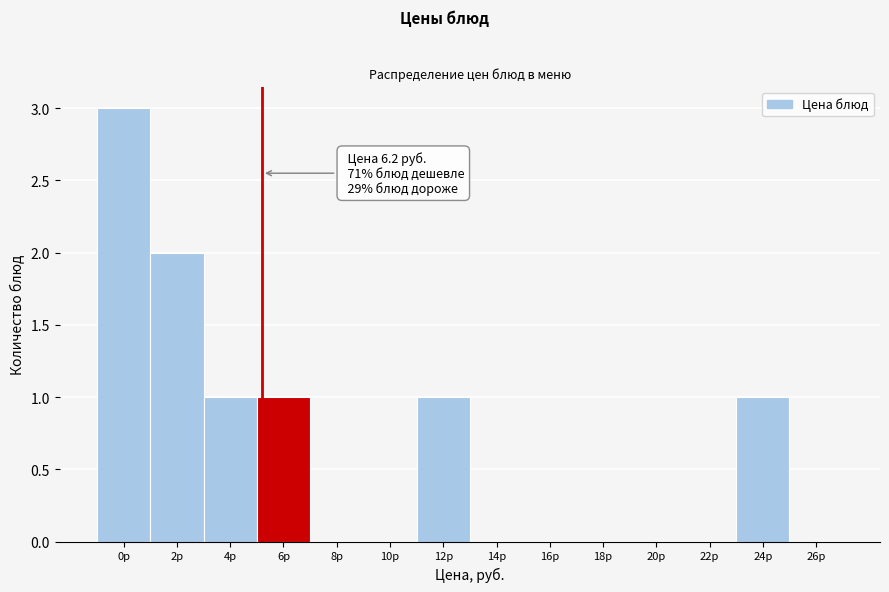

Reading left to right, extract all data points from this chart.

0р=3	2р=2	4р=1	6р=1	8р=0	10р=0	12р=1	14р=0	16р=0	18р=0	20р=0	22р=0	24р=1	26р=0